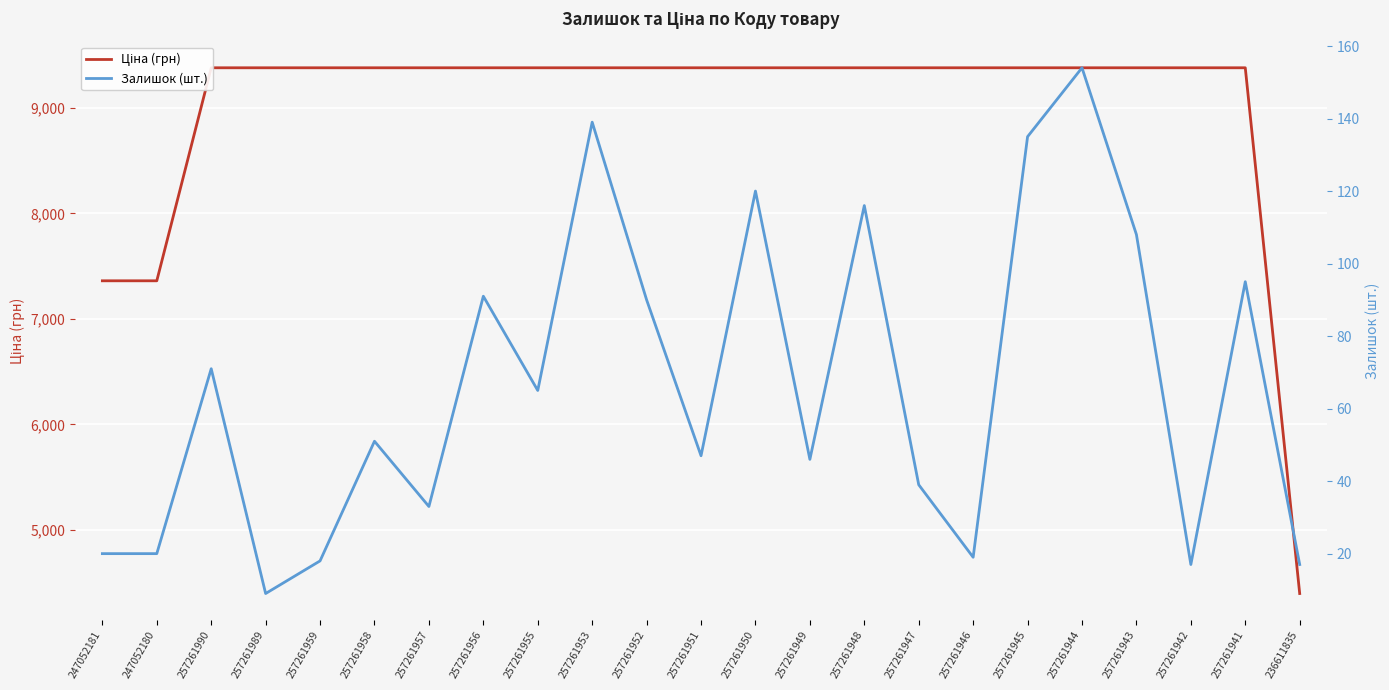

What is the average value of the Ціна (грн) series?

8987.1